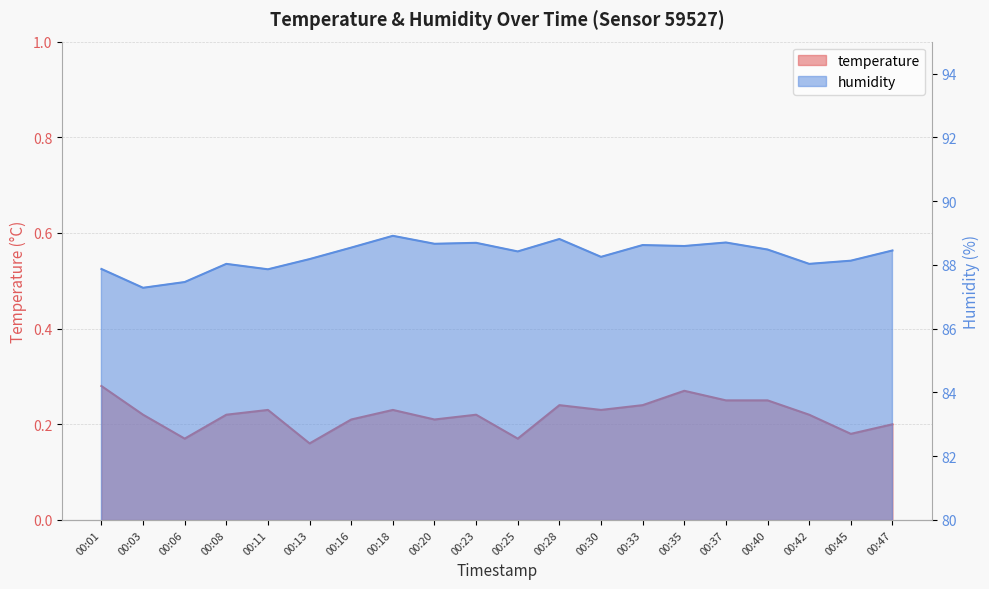

Is it true that humidity equals 88.7 at 00:37?

True